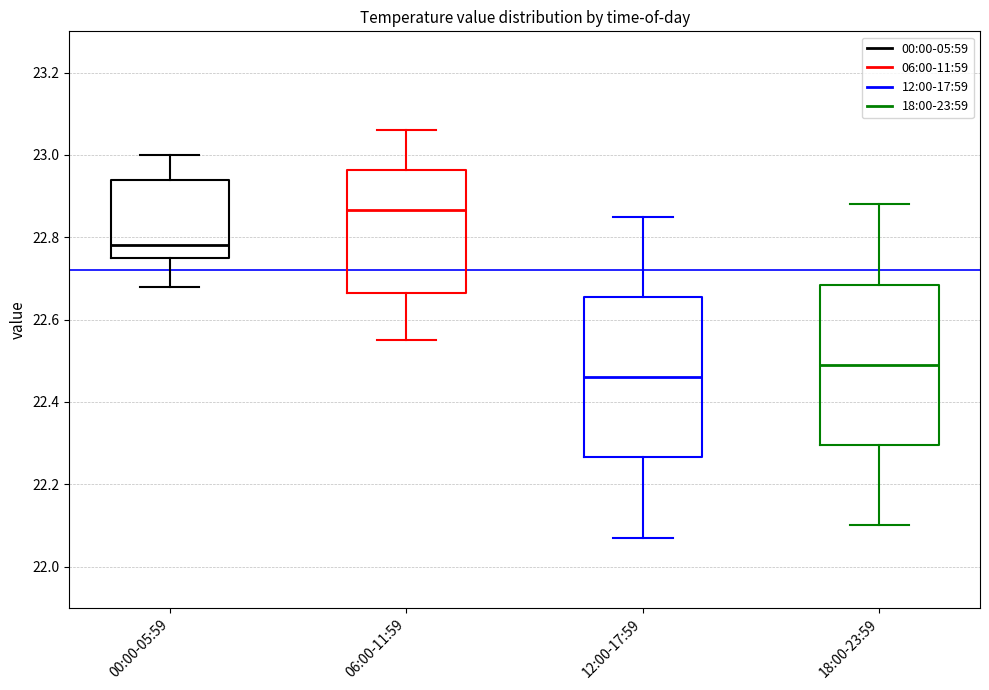

Reading left to right, transcribe this box plot: for each box, give where its median line is, the range the box spans, and where its two whiskers end, as read against the y-axis. The values are not printed on the chart, so give them approximately, as read against the axis.

00:00-05:59: median 22.78, box 22.76 to 22.94, whiskers 22.68 to 23.00
06:00-11:59: median 22.86, box 22.66 to 22.96, whiskers 22.56 to 23.06
12:00-17:59: median 22.46, box 22.26 to 22.66, whiskers 22.08 to 22.86
18:00-23:59: median 22.50, box 22.30 to 22.68, whiskers 22.10 to 22.88